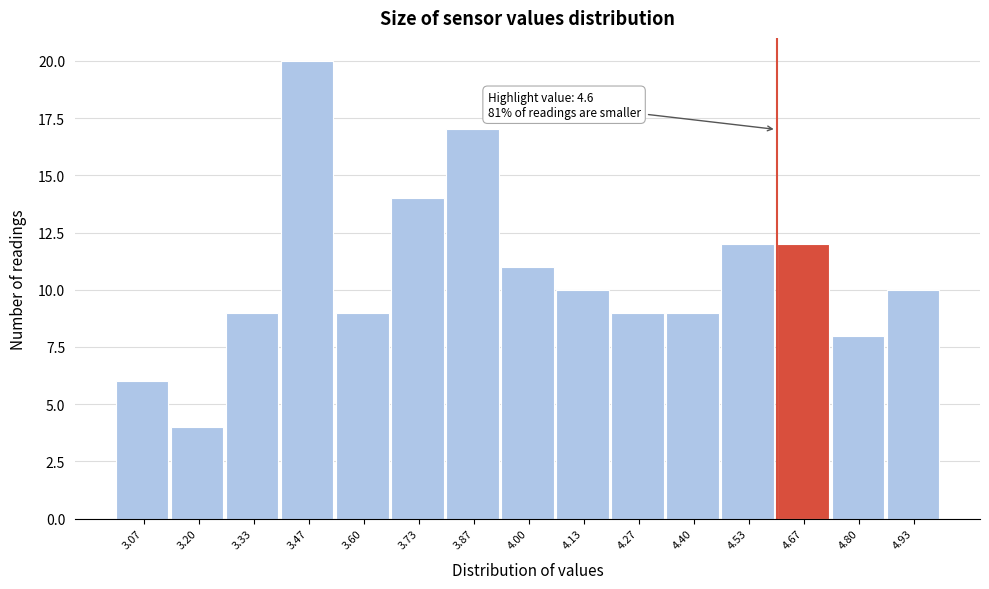

Which range on the x-axis has the tallest bar?

3.40 to 3.54